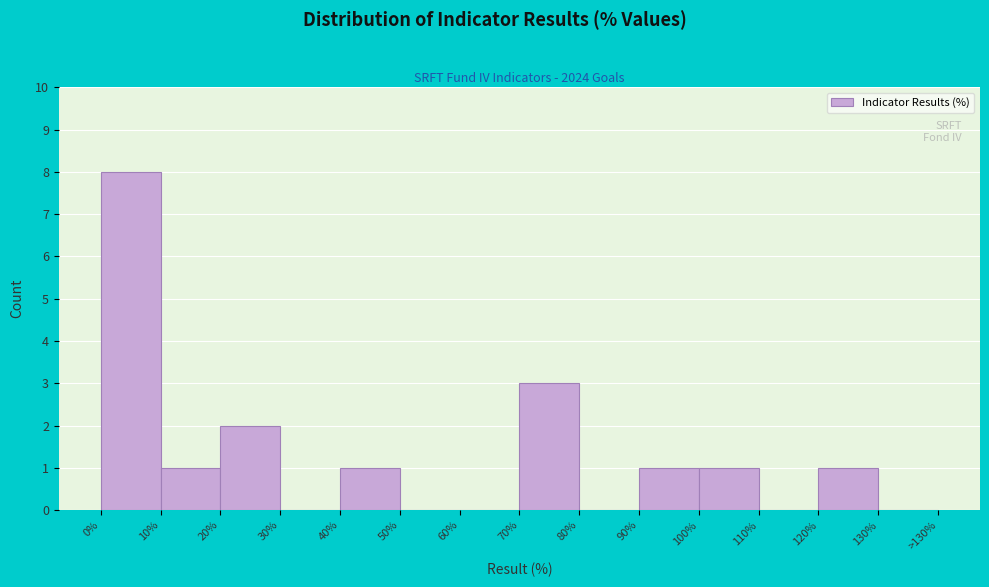

Reading left to right, what are all the values shown in this chart?

0%=8	10%=1	20%=2	30%=0	40%=1	50%=0	60%=0	70%=3	80%=0	90%=1	100%=1	110%=0	120%=1	130%=0